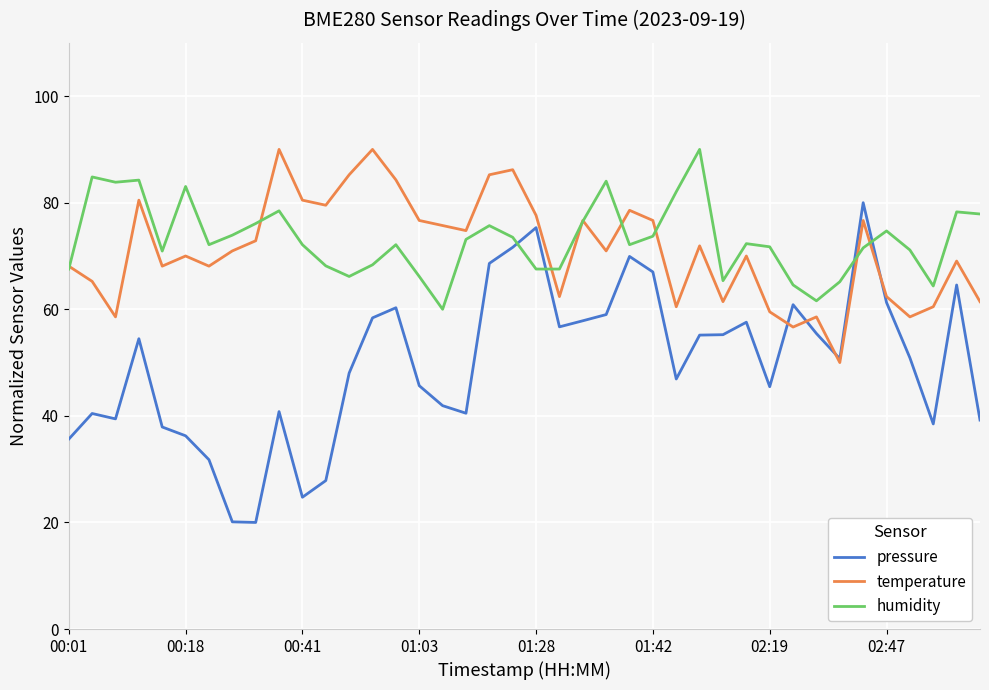

What is the minimum value for temperature?

50.0